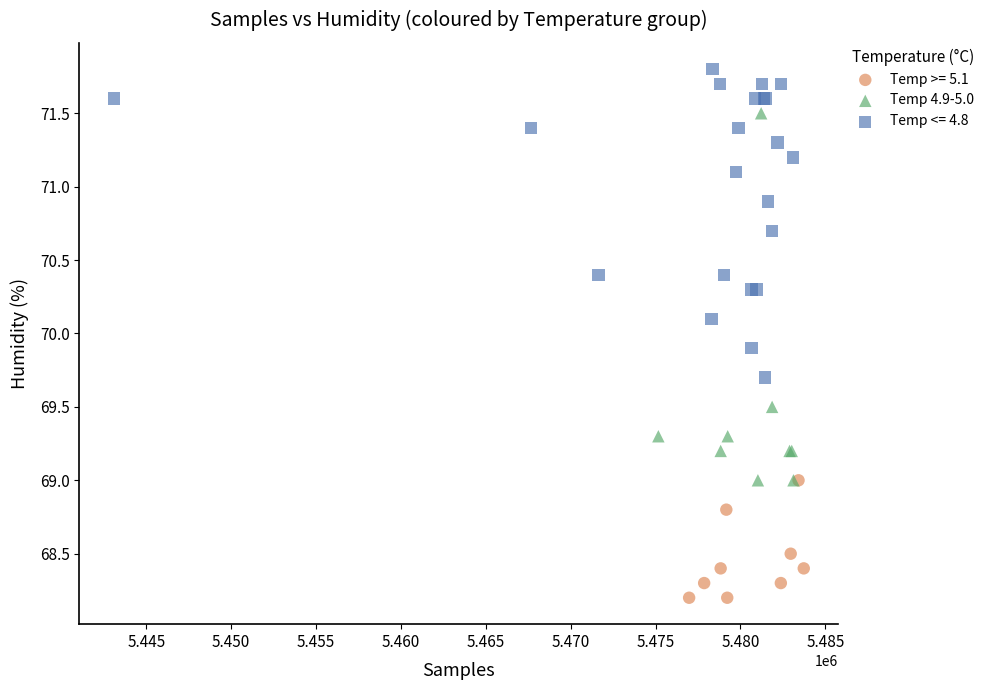

Which series has the largest Y range (max minus min)?

Temp 4.9-5.0